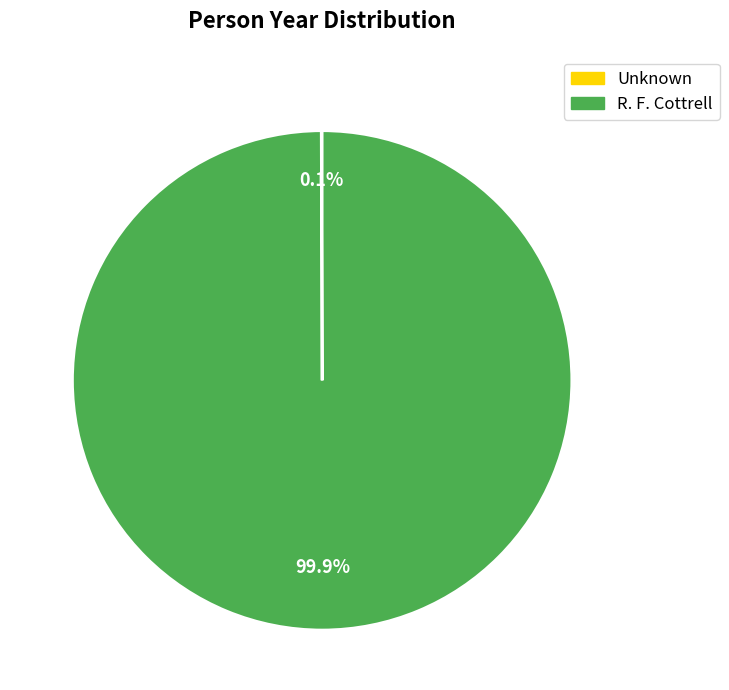

Is there a majority slice in this chart?

Yes